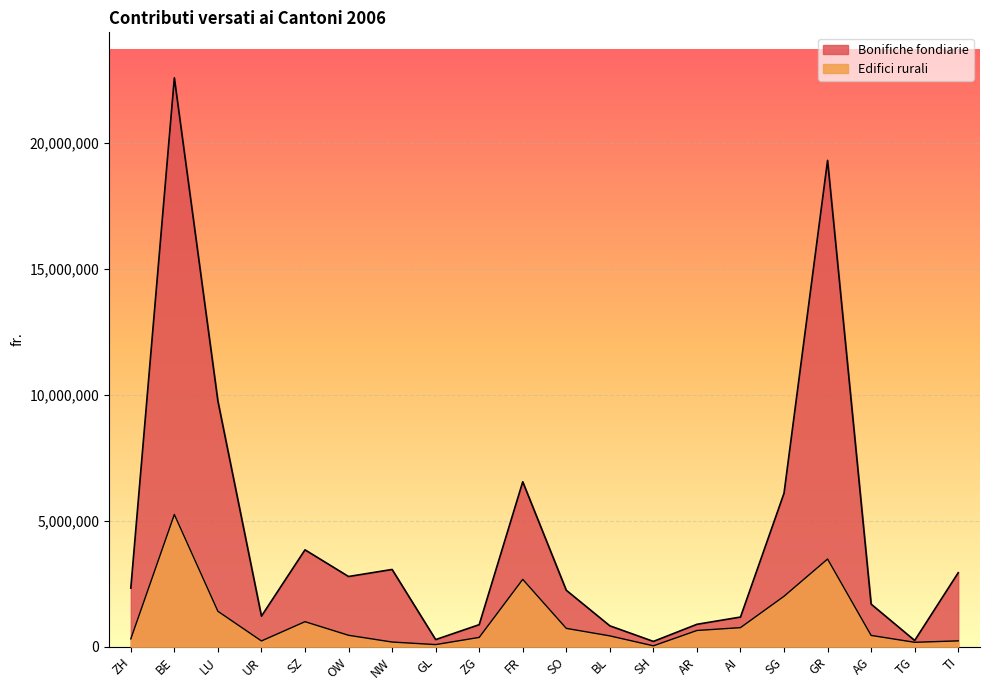

Is it true that Edifici rurali equals 3481400 at GR?

True